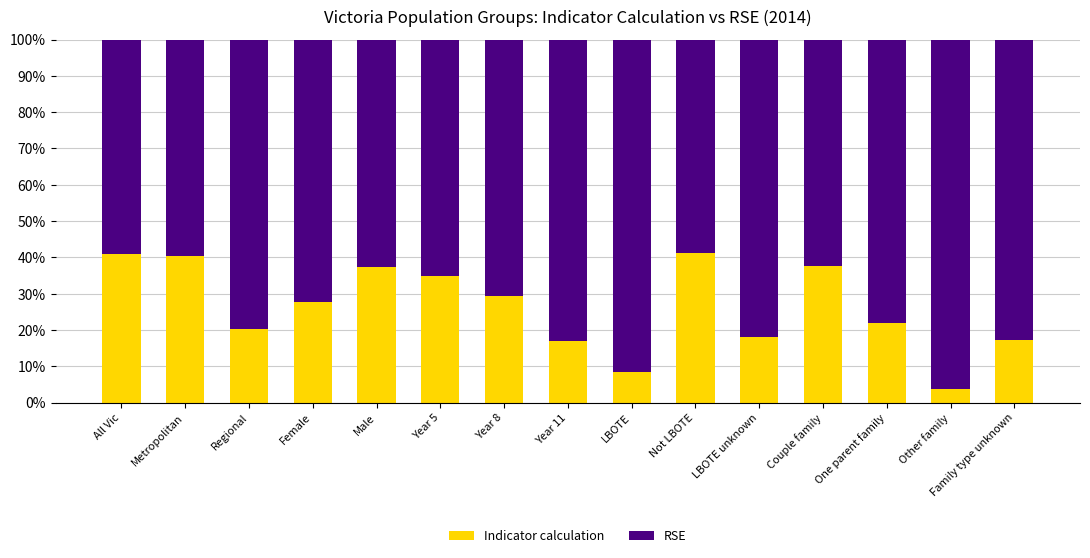

True or false: RSE has a value of 1.1 at Year 8.

False